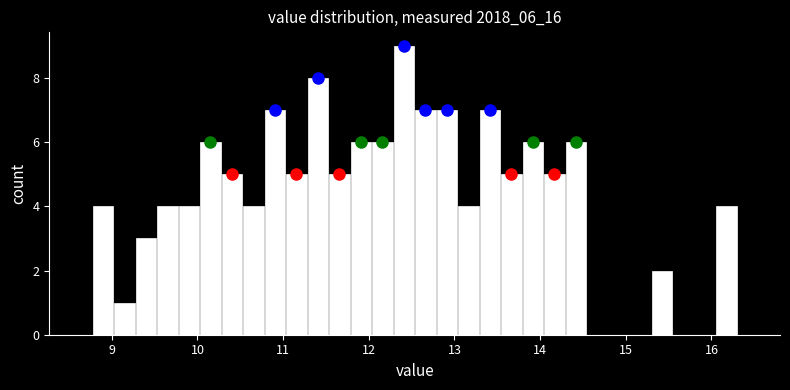

Around what value on the x-axis is the tallest bar? Give the approximate position of its centre, as read against the axis.

12.4